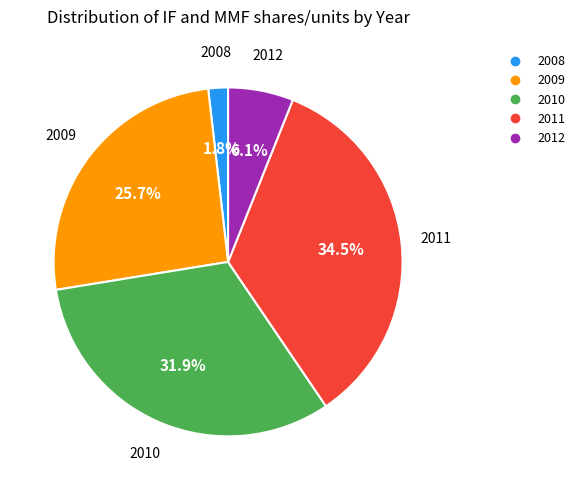

Does 2011 represent more than half of the total?

No